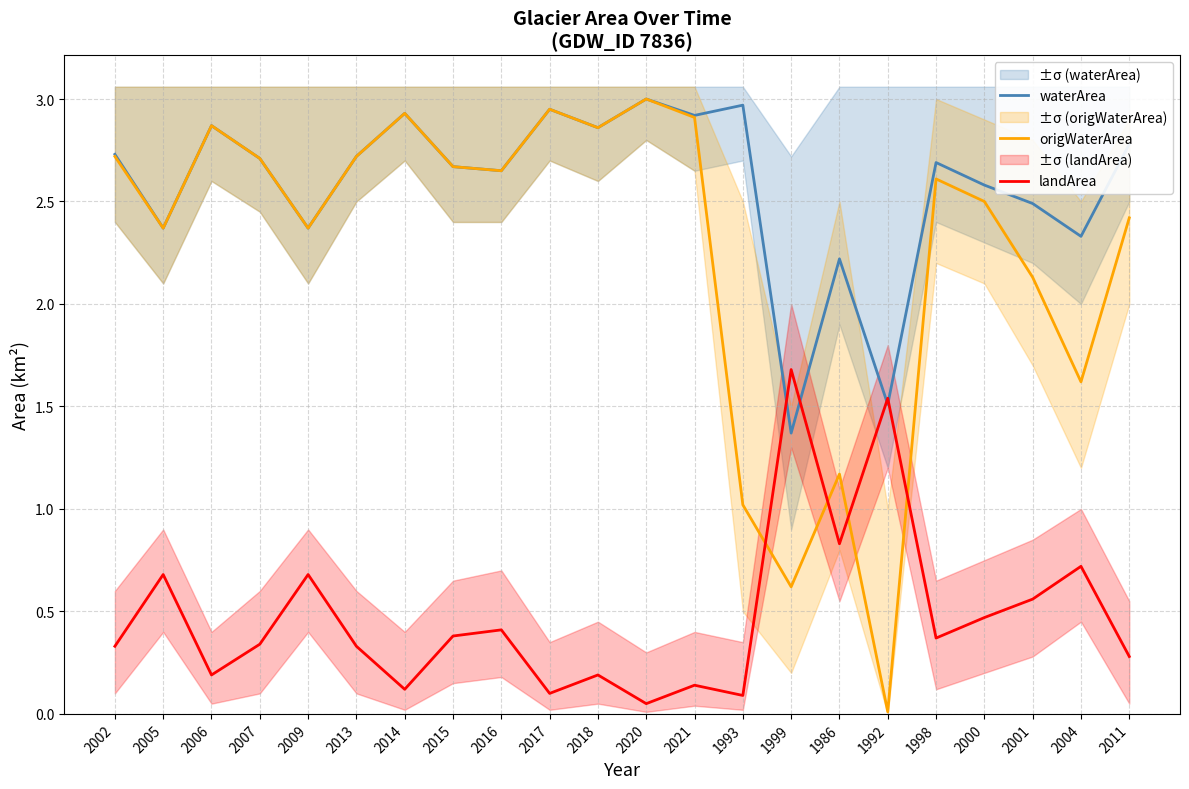

Which label corresponds to the largest value in the chart?

2020